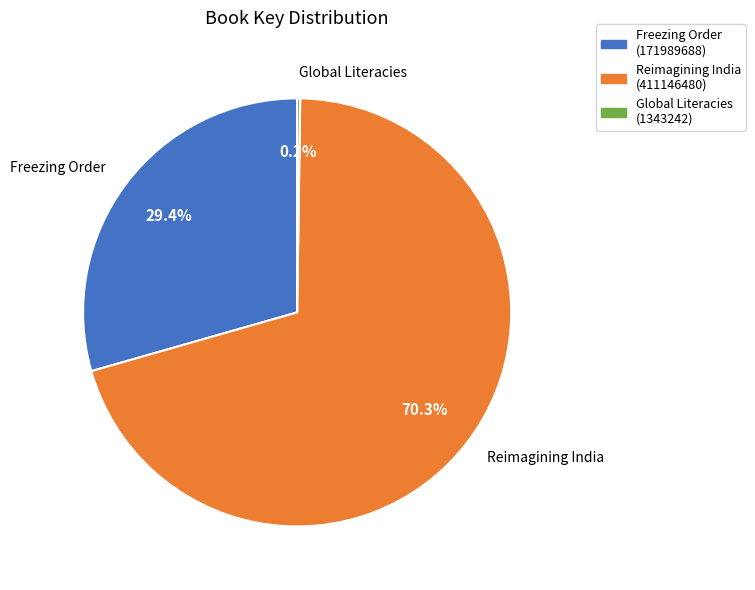

Which category has the biggest portion of the pie?

Reimagining India